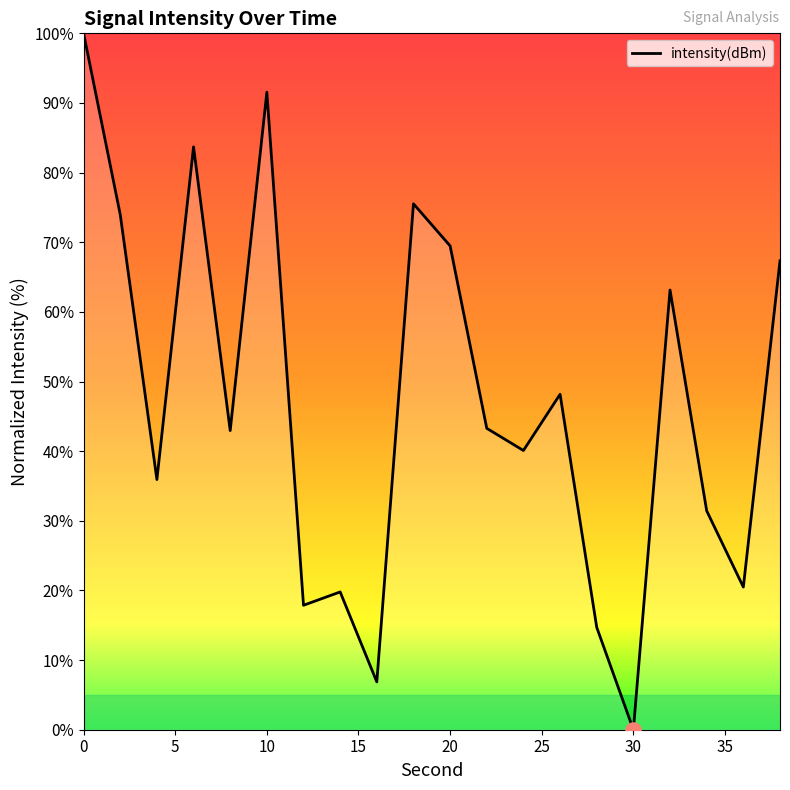

What is the maximum value shown in the chart?

100.0